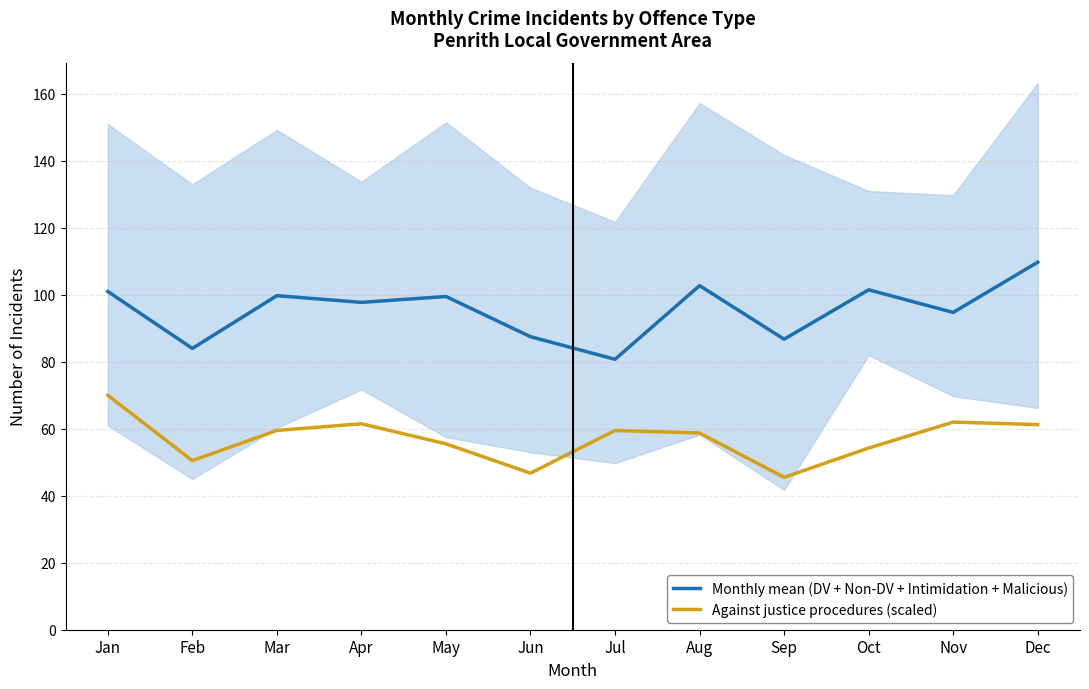

What is the difference between the maximum and minimum values in the Monthly mean (DV + Non-DV + Intimidation + Malicious) series?

29.0